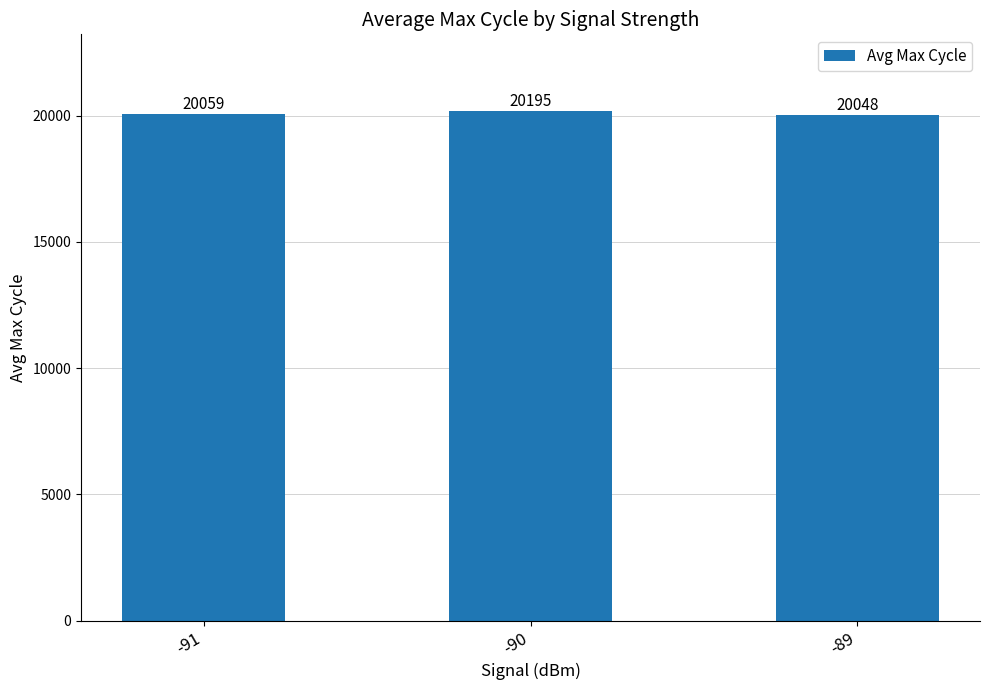

Approximately how many times larger is the value at -90 compared to -91?

1.0